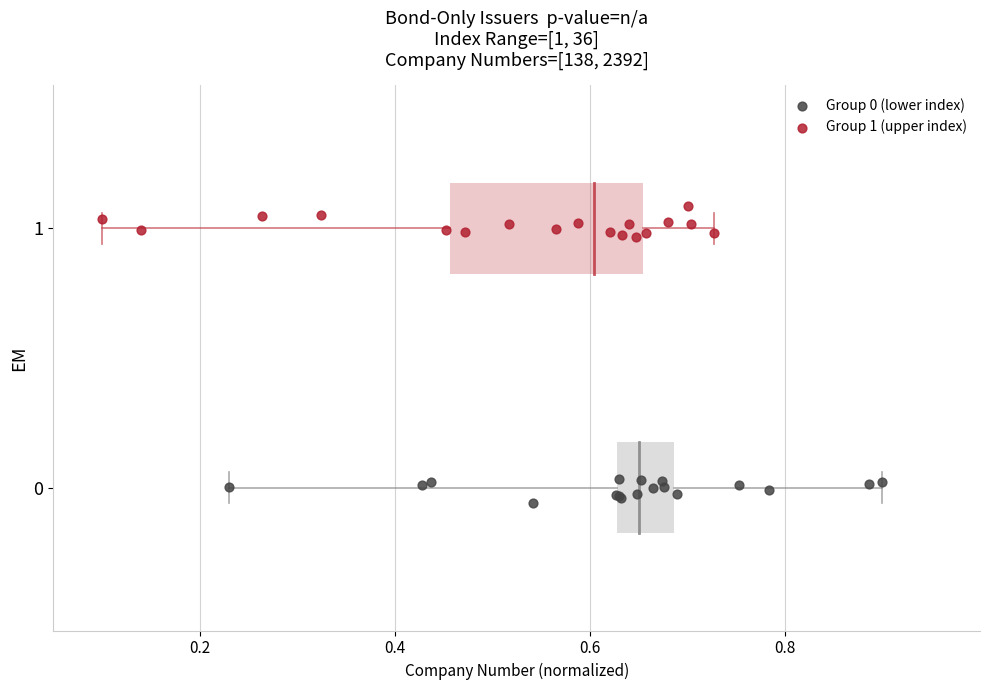

Which series reaches the maximum Y coordinate?

Group 1 (upper index)